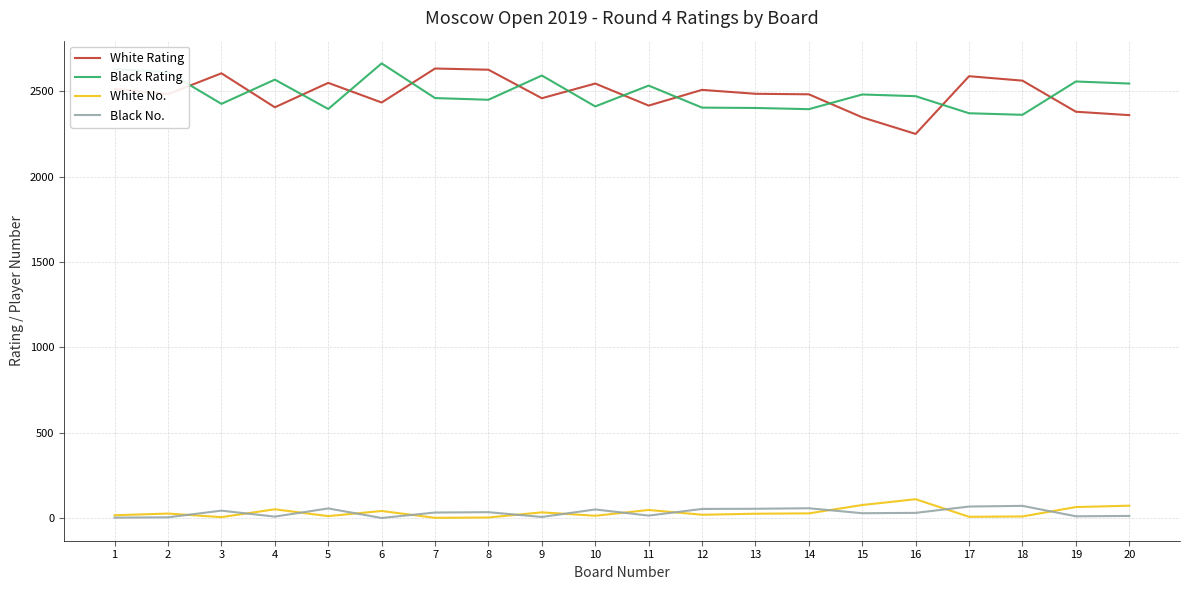

True or false: White No. and White Rating intersect in this chart.

False